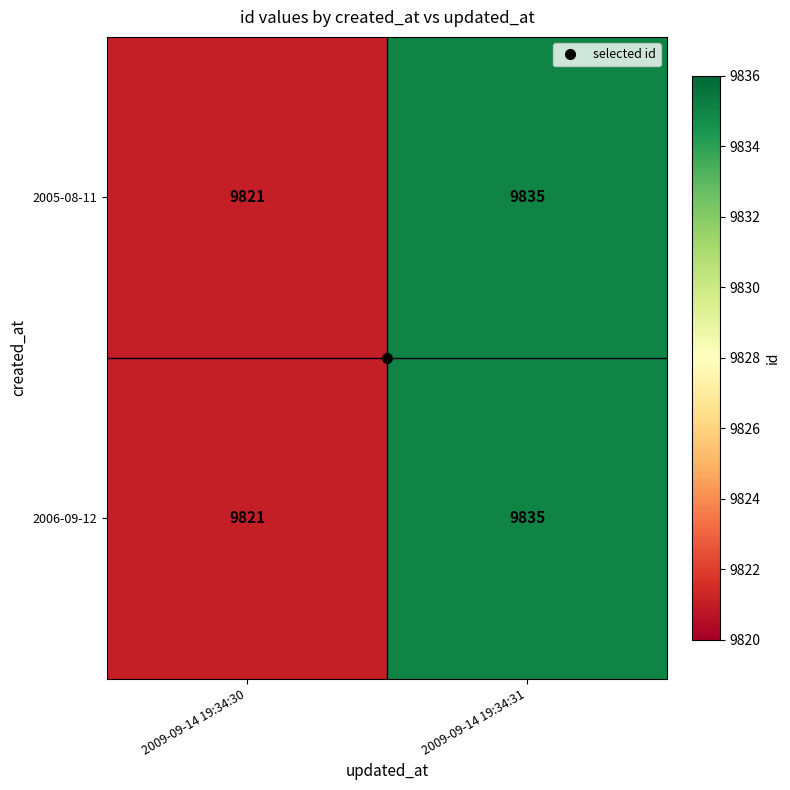

Is it true that 2006-09-12 equals 9835 at 2009-09-14 19:34:31?

True